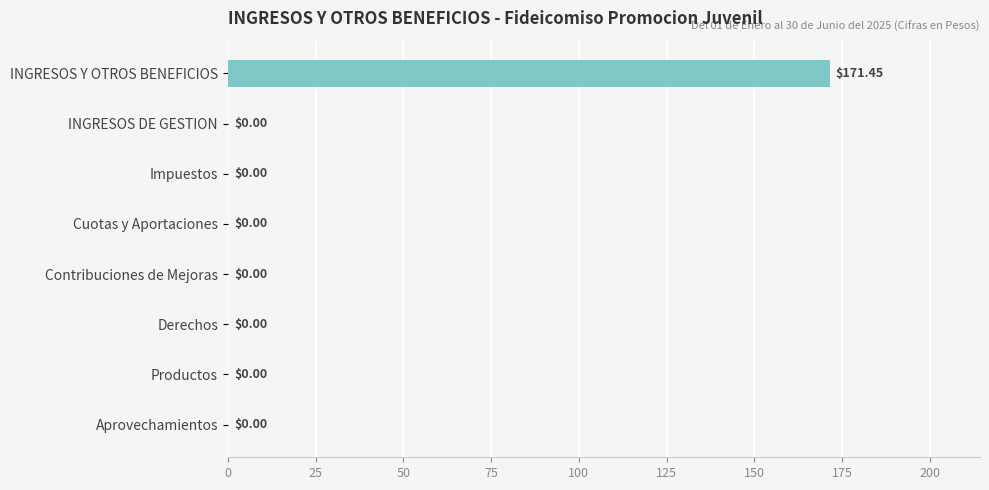

At which category does the chart reach its peak across all series?

INGRESOS Y OTROS BENEFICIOS